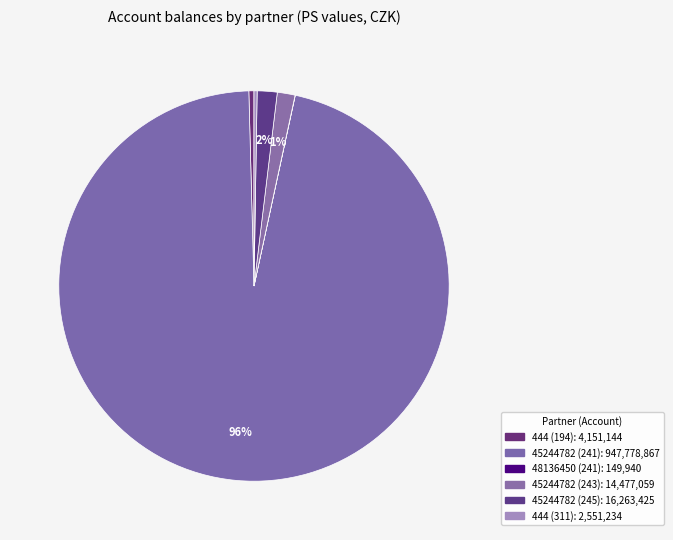

Between 45244782 (243) and 444 (311), which is larger?

45244782 (243)